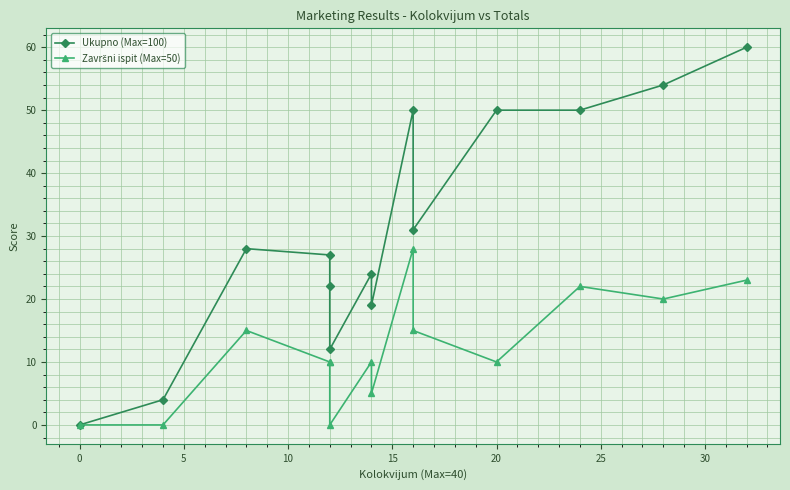

What is the average value of the Ukupno (Max=100) series?

31